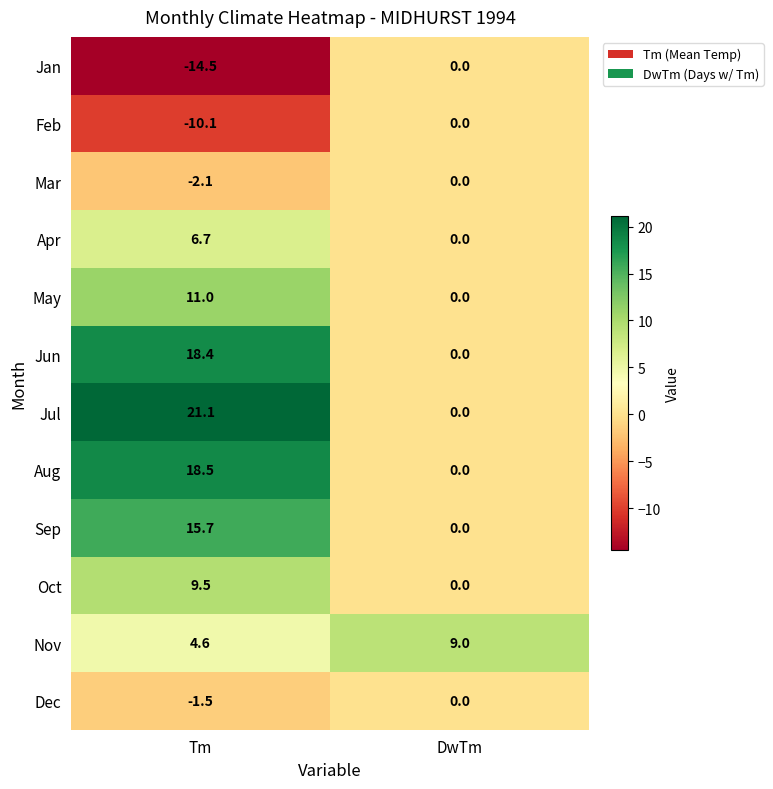

Rank the categories by Feb value from lowest to highest.

Tm, DwTm